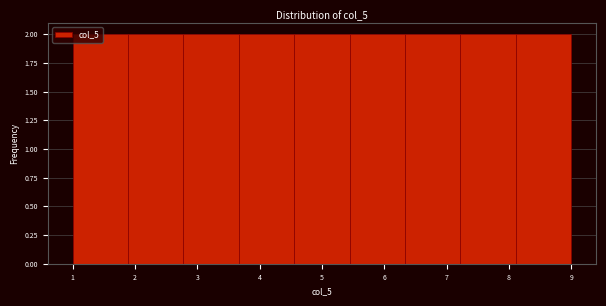

Reading left to right, list every bar in this chart as the range it spans on the x-axis followed by its height. Neither the bar edges nor the heights are printed on the chart, so give them approximately, as read against the axes.

1.0 to 1.9: 2
1.9 to 2.8: 2
2.8 to 3.7: 2
3.7 to 4.6: 2
4.6 to 5.4: 2
5.4 to 6.3: 2
6.3 to 7.2: 2
7.2 to 8.1: 2
8.1 to 9.0: 2